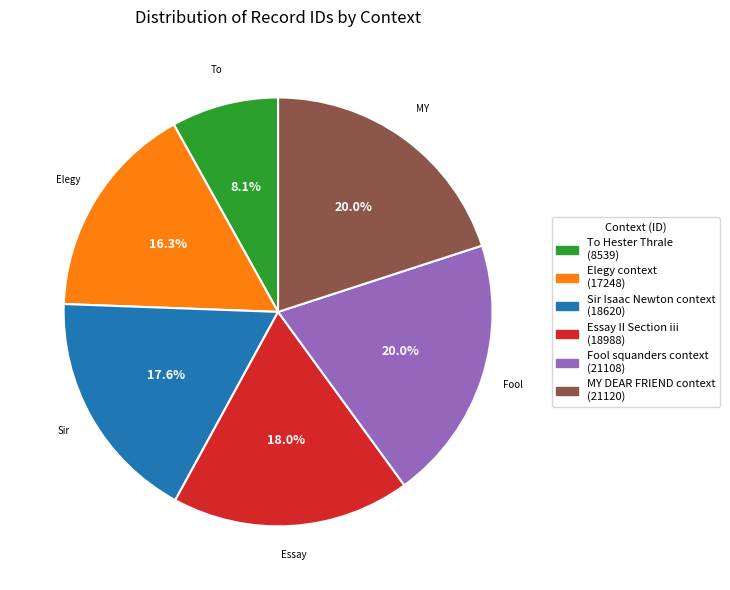

Approximately how many times larger is the value at Essay II Section iii compared to Sir Isaac Newton context?

1.0